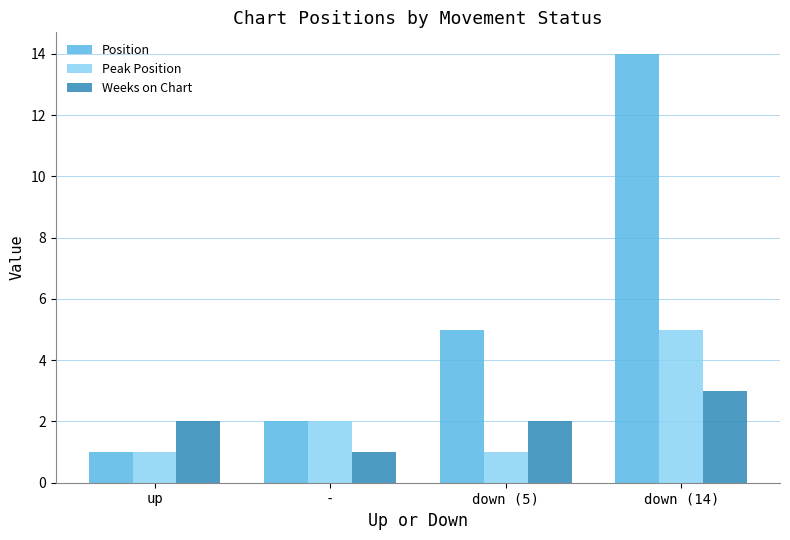

What is the value of the Peak Position bar at the 4th from the left?

5